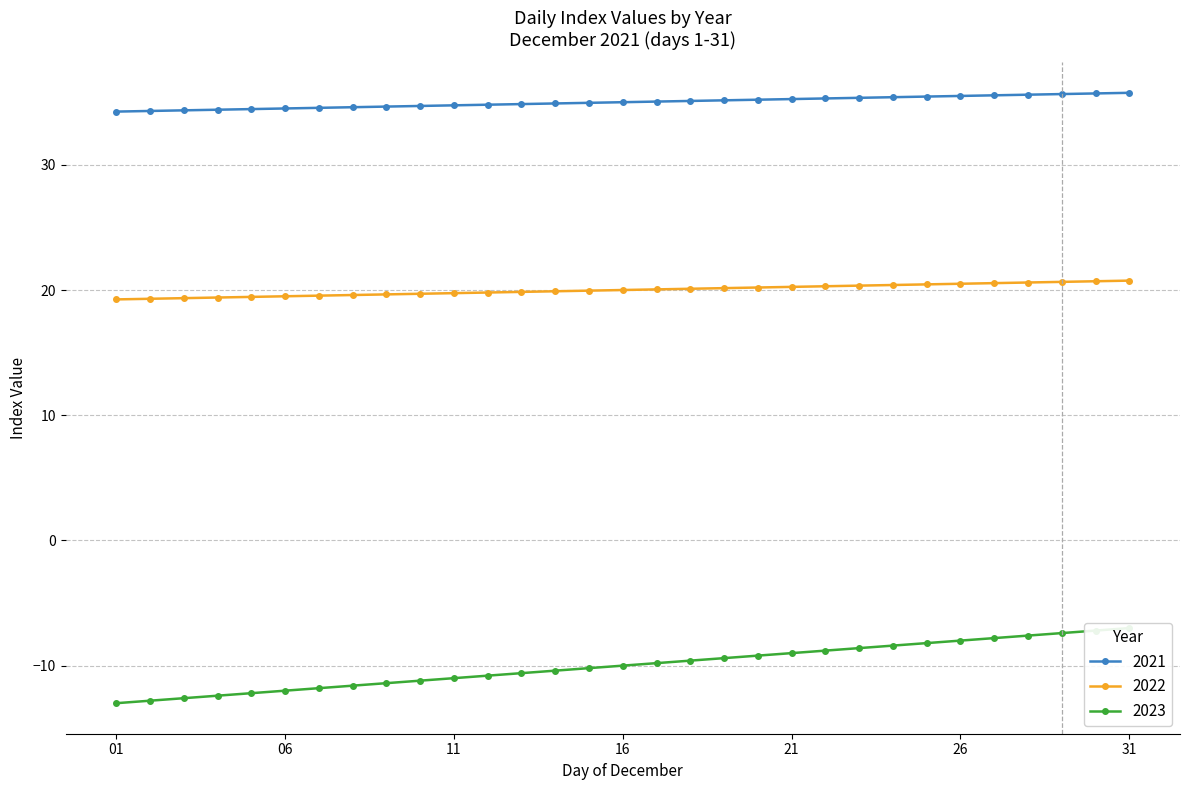

Is it true that 2022 equals 19.7 at 2021-12-10?

True